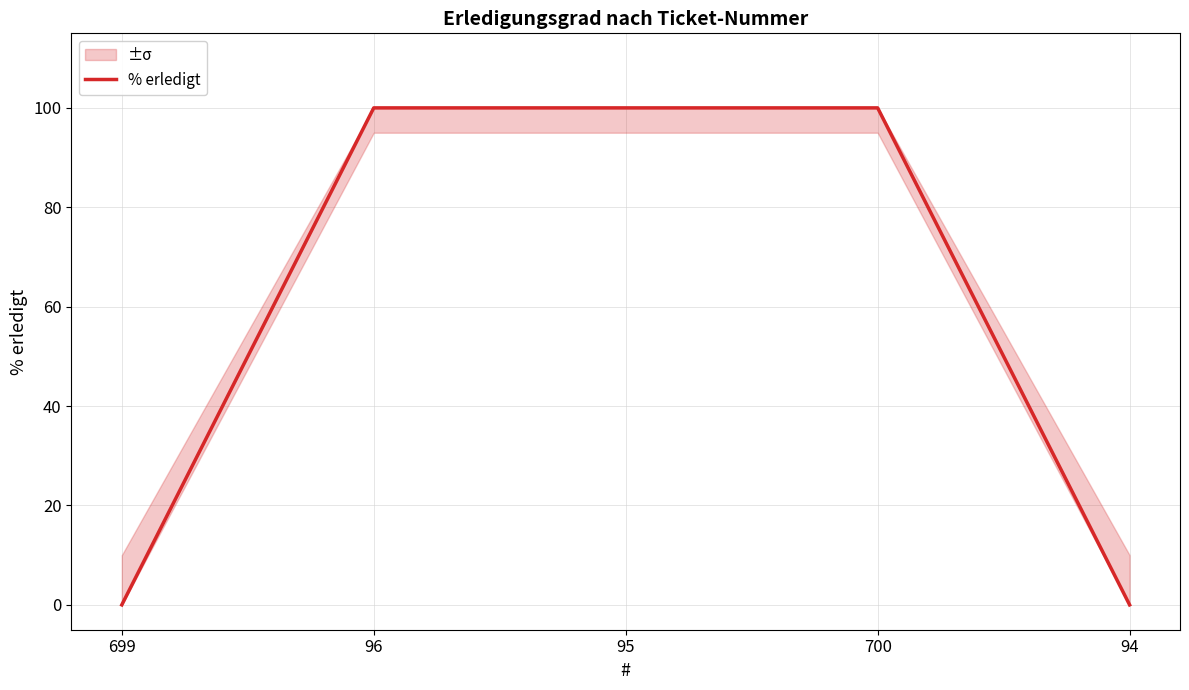

Count the values in the range 0 to 100.

5